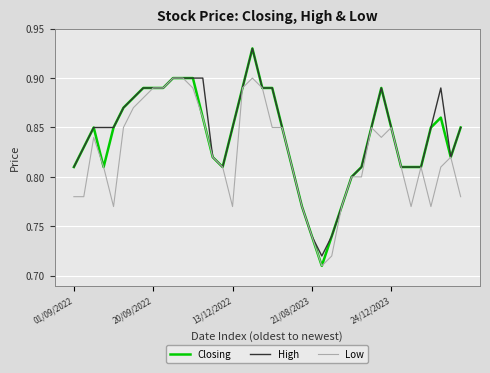

How many lines are shown in the chart?

3